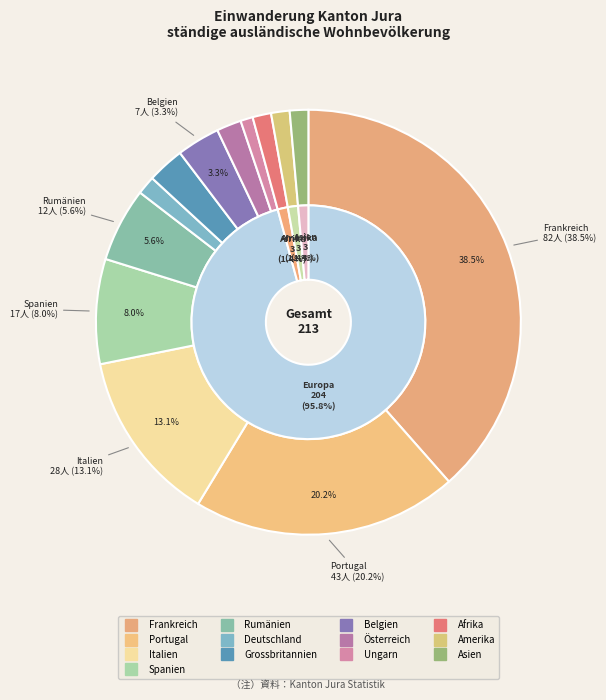

What percentage is the Belgien slice, to the nearest percent?

3%